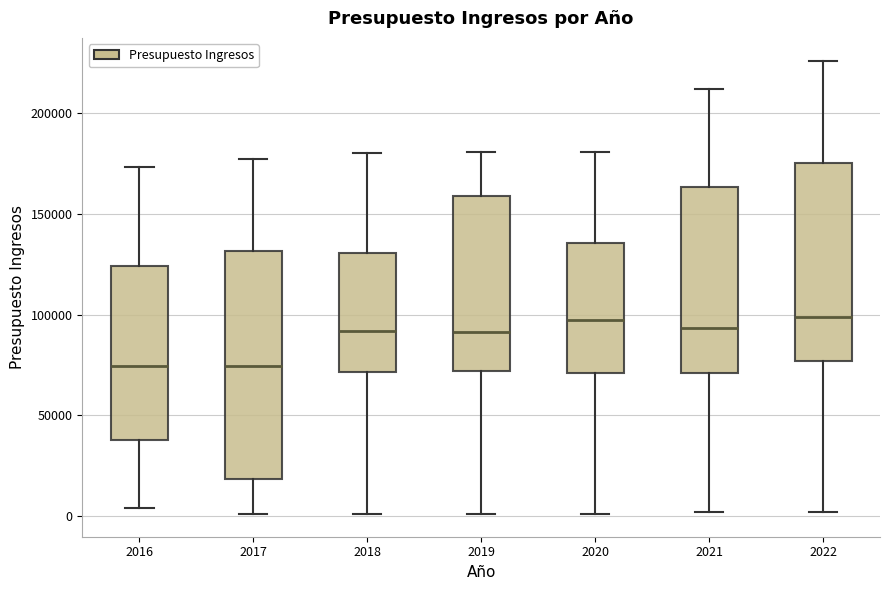

Where is the upper edge of the box at x = 2016 on the y-axis? The values are not printed on the chart, so give them approximately, as read against the axis.

125000